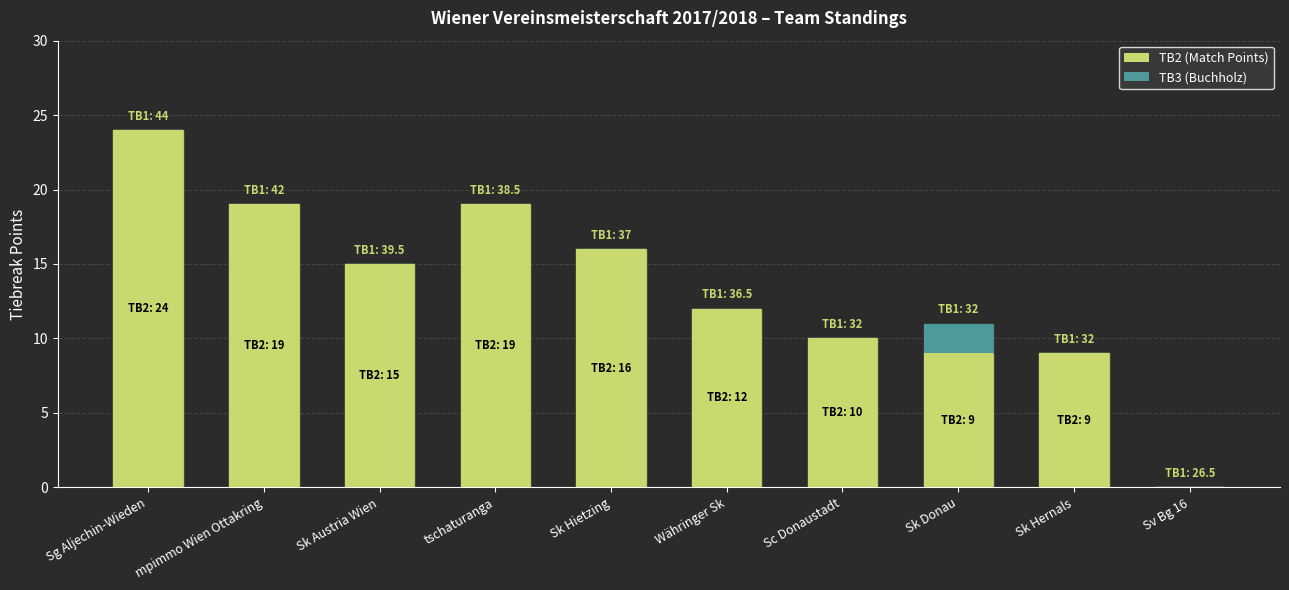

The TB2 (Match Points) series shows 34 at Sg Aljechin-Wieden. True or false?

False